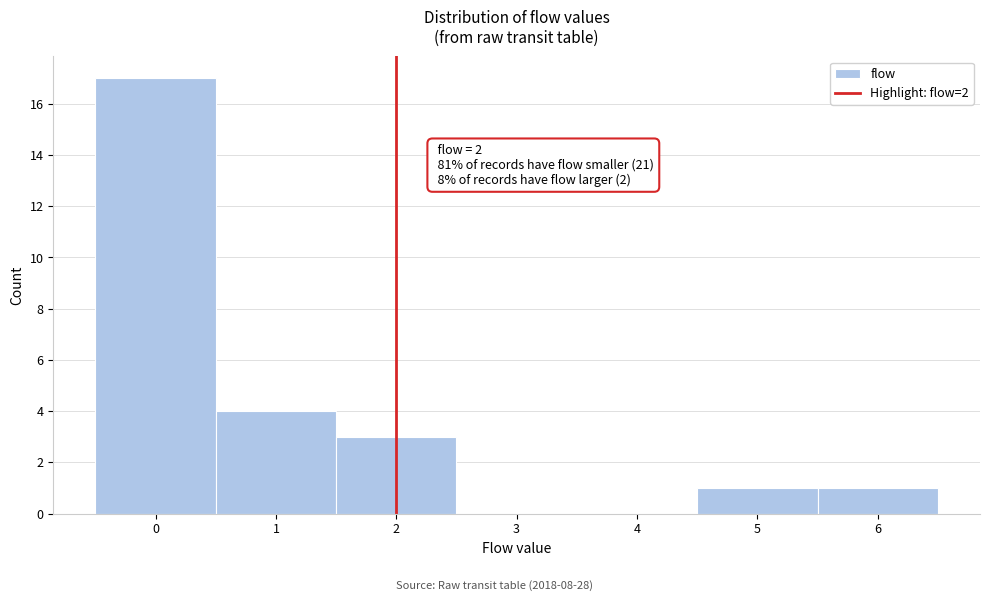

Over which range of the x-axis is the bar tallest?

-0.5 to 0.5